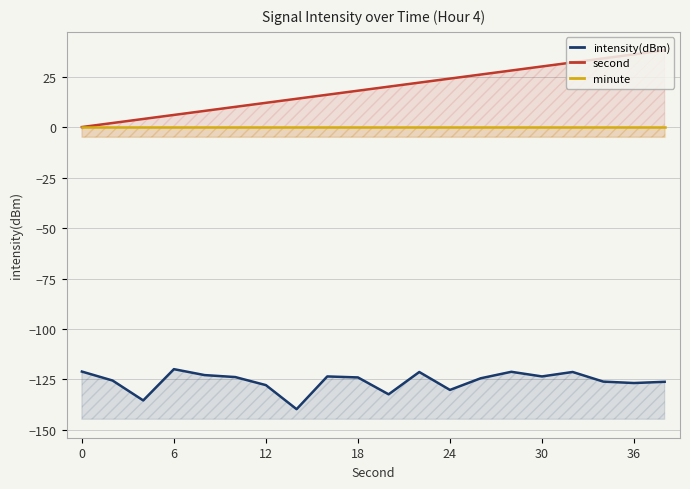

Which series changed the most between 14 and 15?

intensity(dBm)